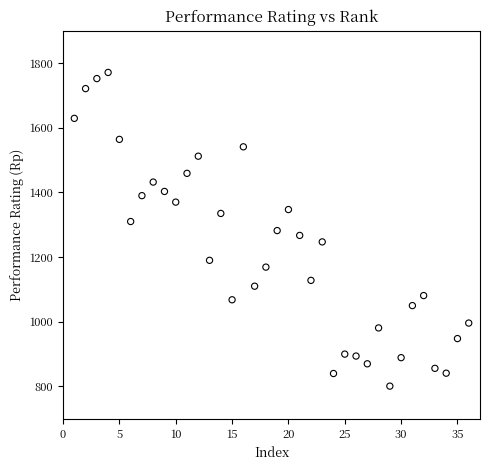

What is the range of X values (max minus min)?

35